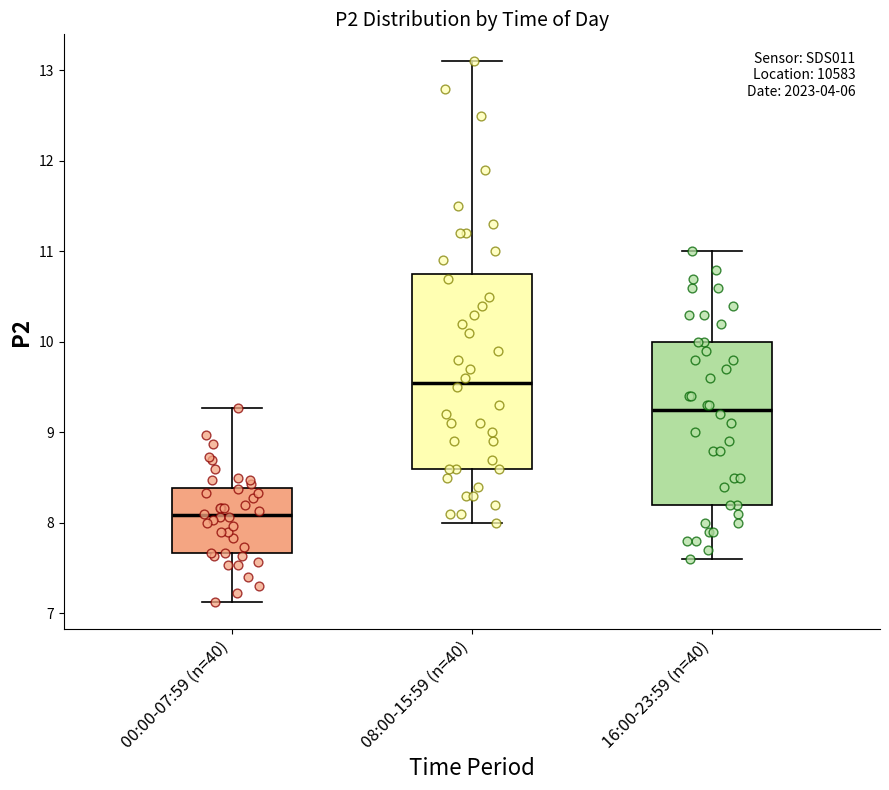

Where does the upper whisker of the box for 00:00-07:59 (n=40) end on the y-axis? The values are not printed on the chart, so give them approximately, as read against the axis.

9.3